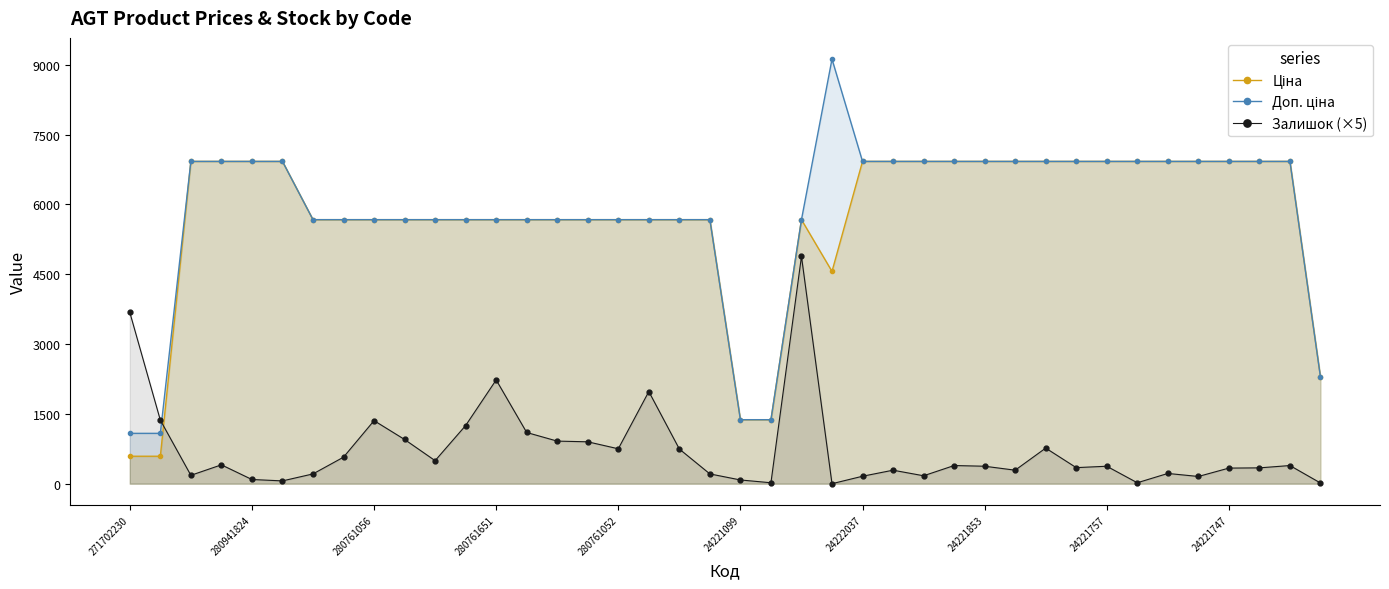

True or false: Залишок (×5) has more than 0 interior local peaks.

True